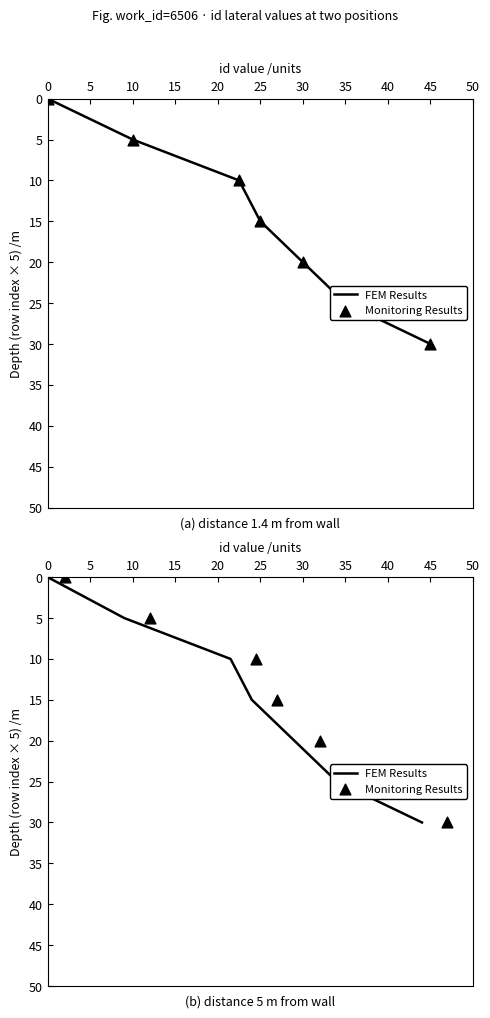

What are all the series names shown in the legend?

FEM Results, Monitoring Results